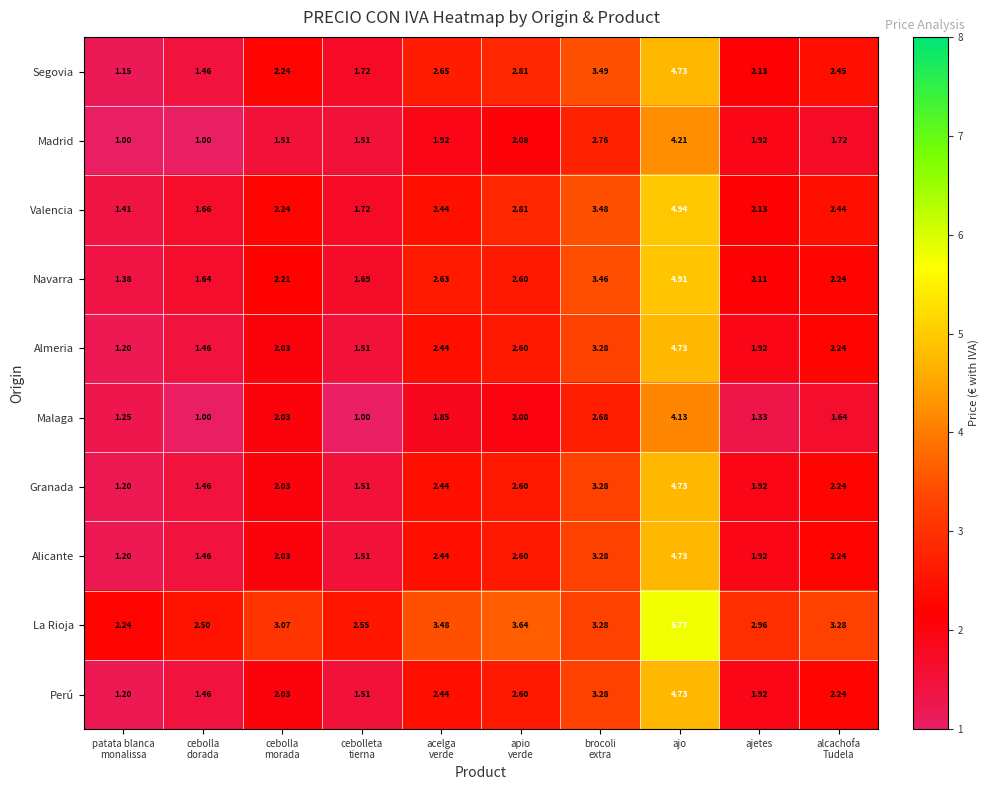

At which category does the chart reach its peak across all series?

ajo